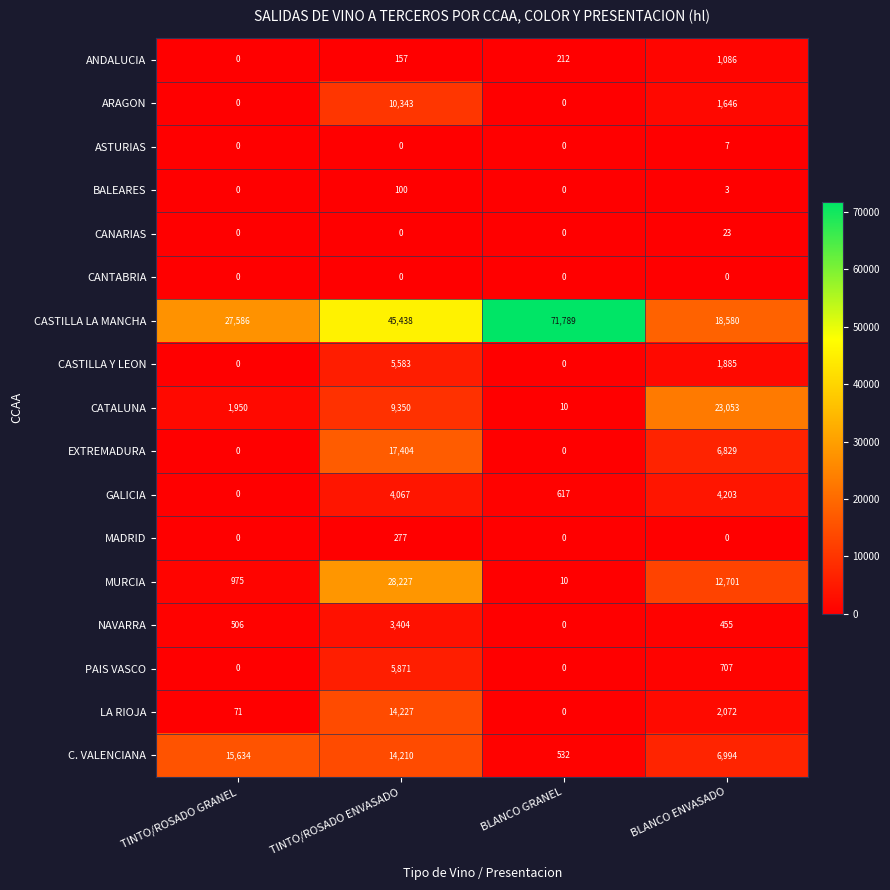

Count the EXTREMADURA values in the range 0 to 17404.

4